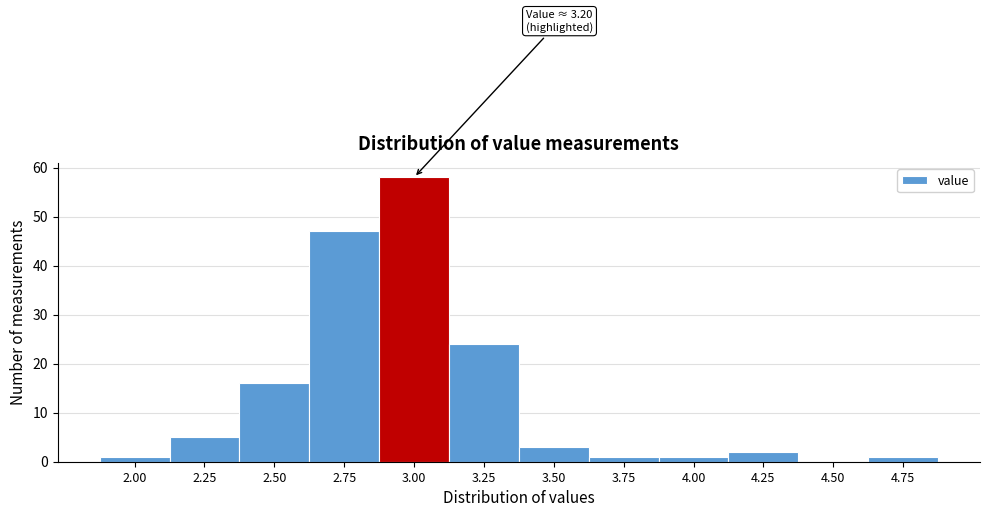

Reading right to left, transcribe all the data shown in this chart.

4.75=1	4.50=0	4.25=2	4.00=1	3.75=1	3.50=3	3.25=24	3.00=58	2.75=47	2.50=16	2.25=5	2.00=1